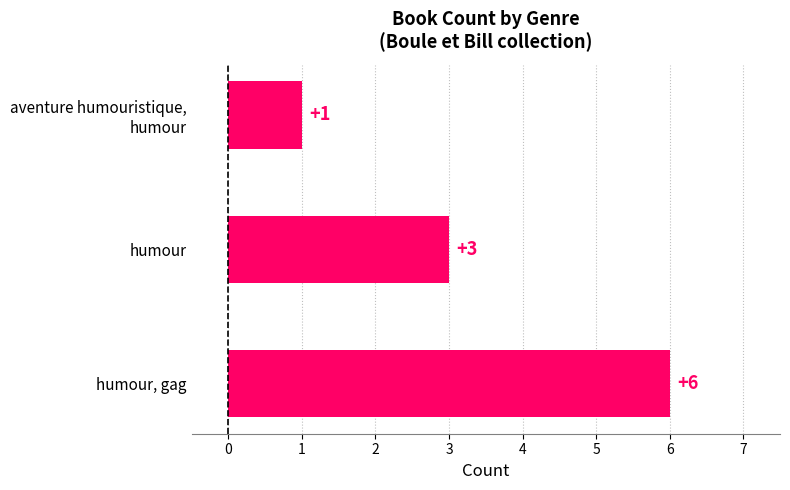

Reading bottom to top, list all the values displayed in this chart.

6	3	1